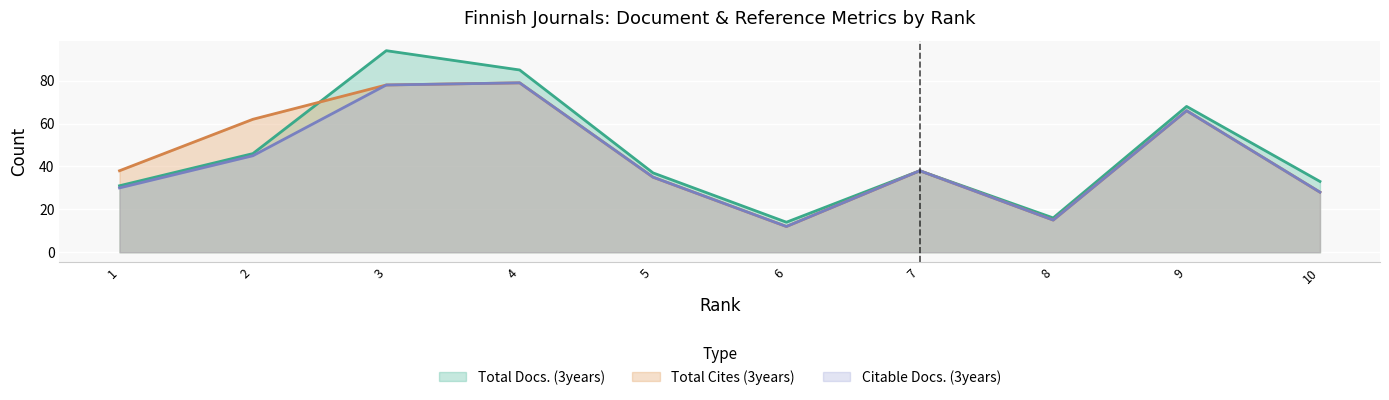

At which label does Total Cites (3years) reach its peak?

4